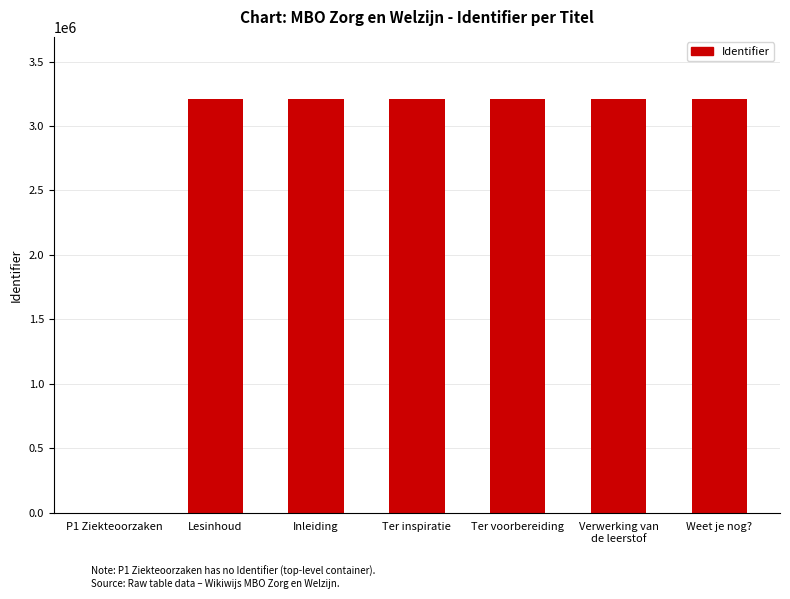

Is it true that the value at Lesinhoud is 3210225?

True